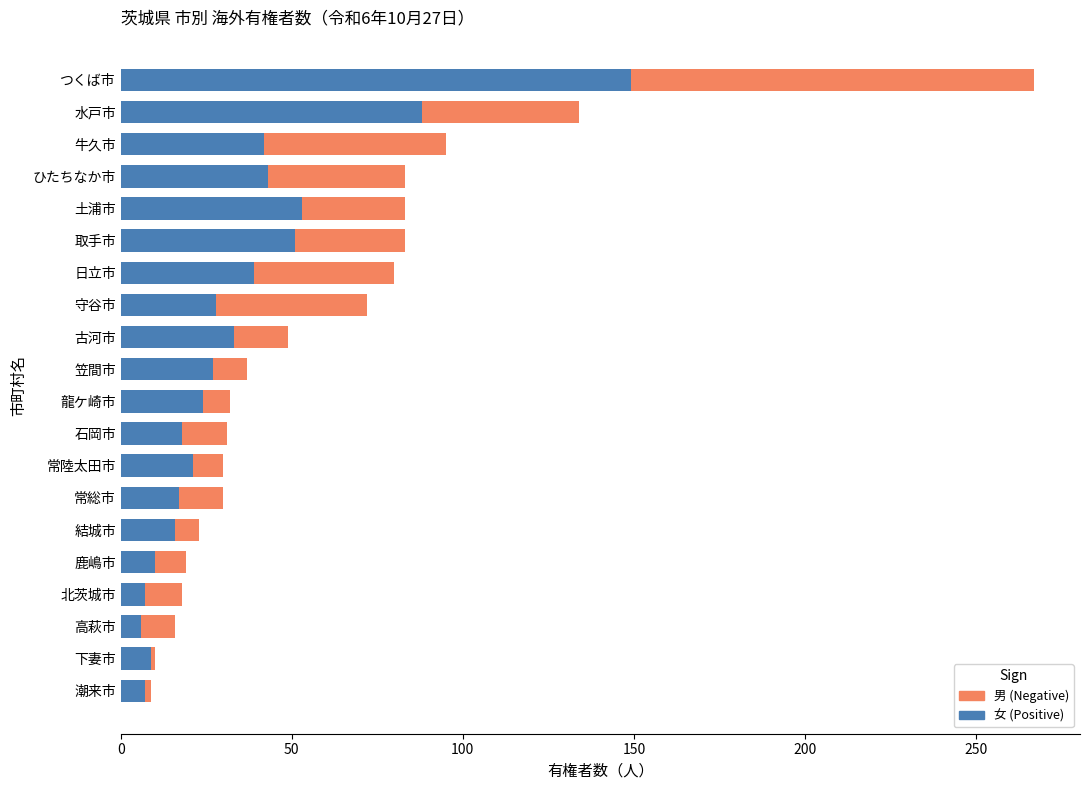

What is the total value across all series at 高萩市?

16